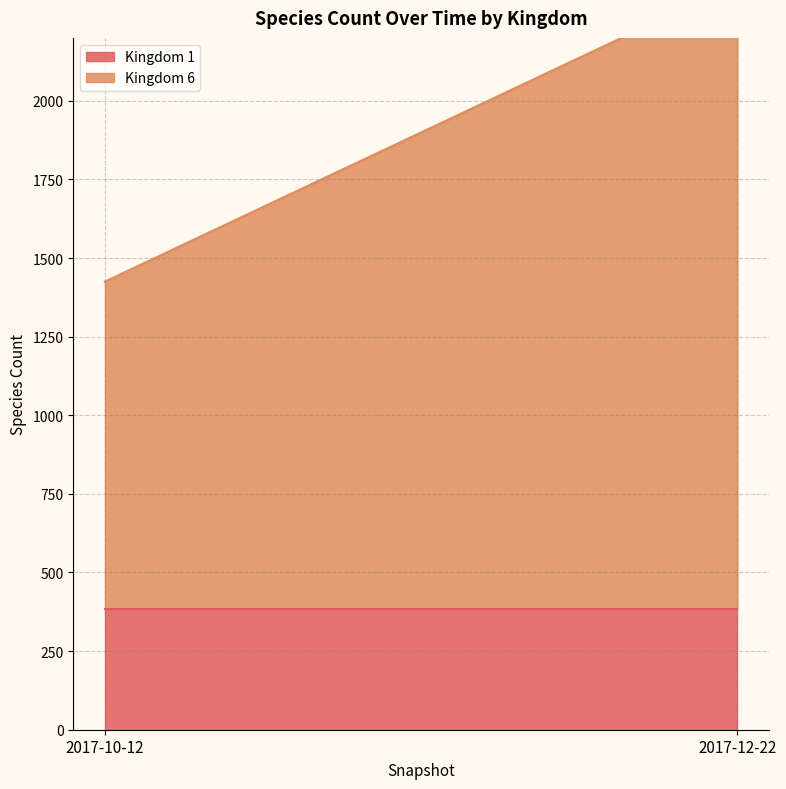

What is the sum of the Kingdom 1 values at 2017-12-22 and 2017-10-12?

770